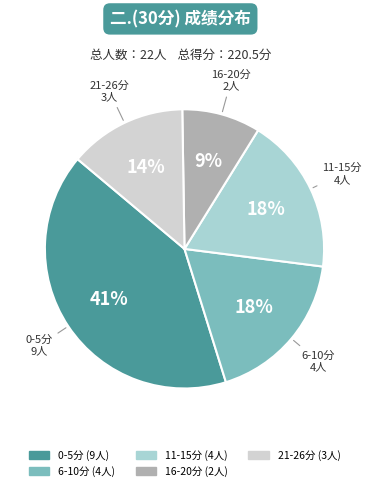

Does any single category account for the majority?

No